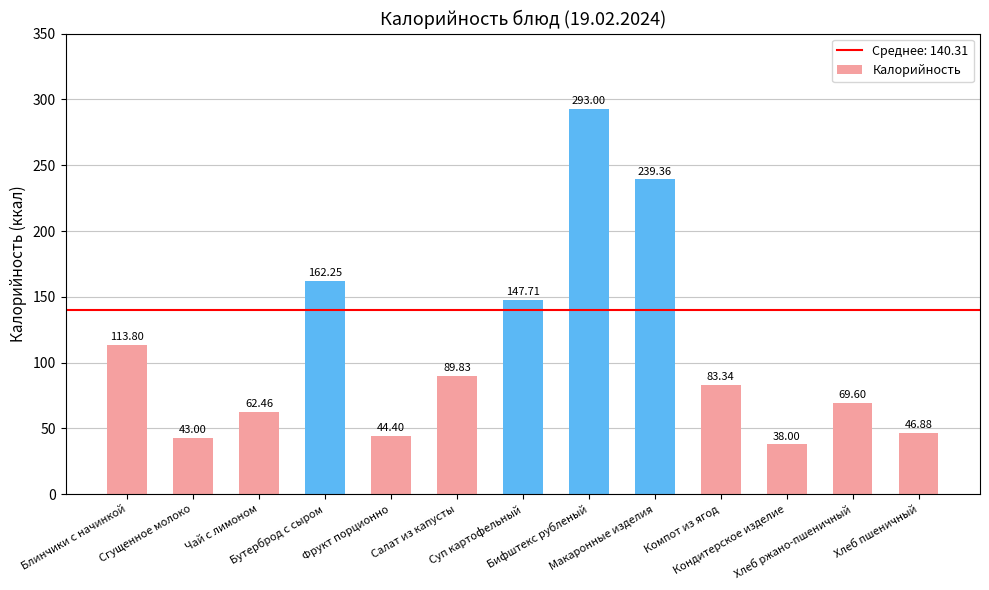

What is the difference between the second highest and minimum values?

201.4